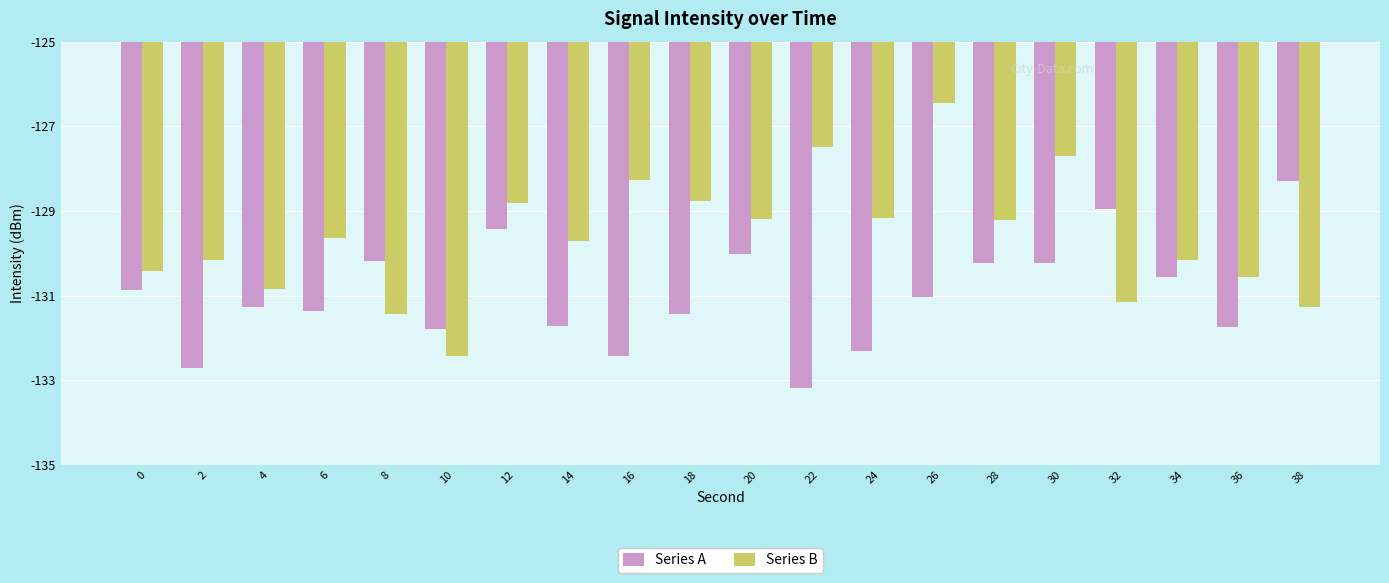

Which category has the highest value in the Series A series?

38